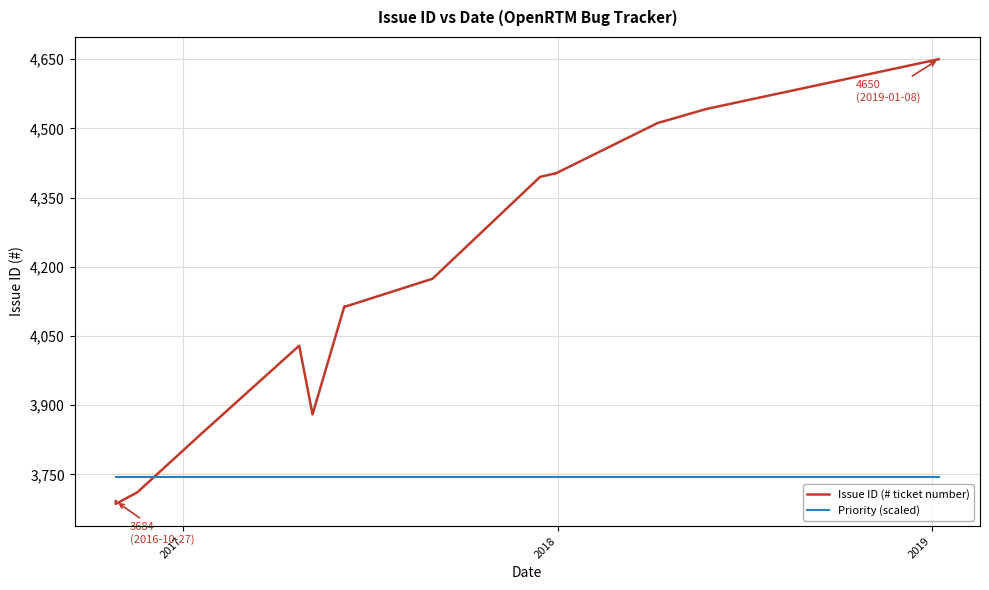

True or false: Priority (scaled) and Issue ID (# ticket number) intersect in this chart.

False